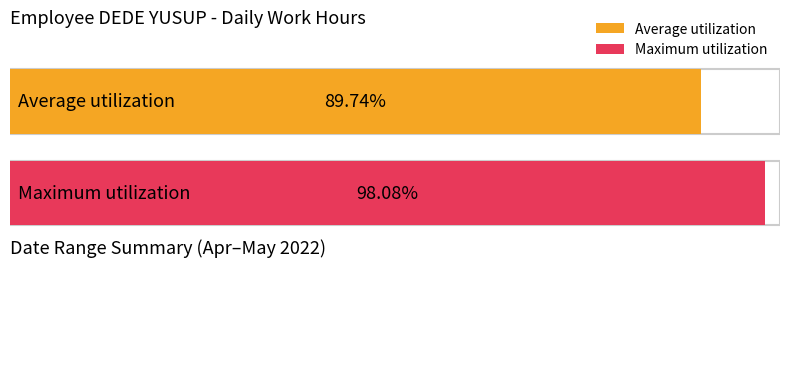

Is the value of Maximum utilization at 21 greater than the value of Average utilization at 22?

Yes